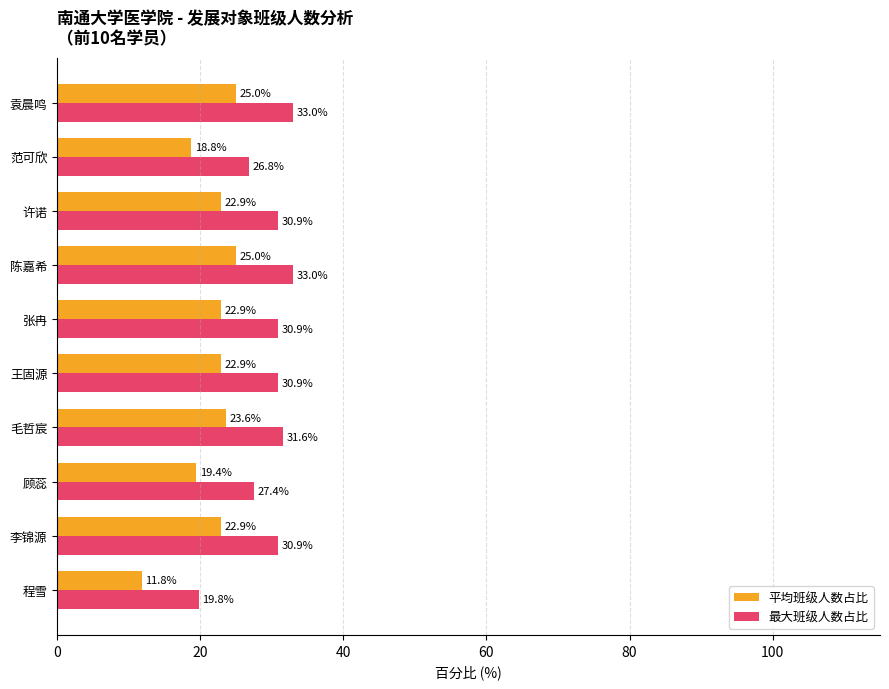

What is the spread (max minus min) of values at 王固源?

8.0